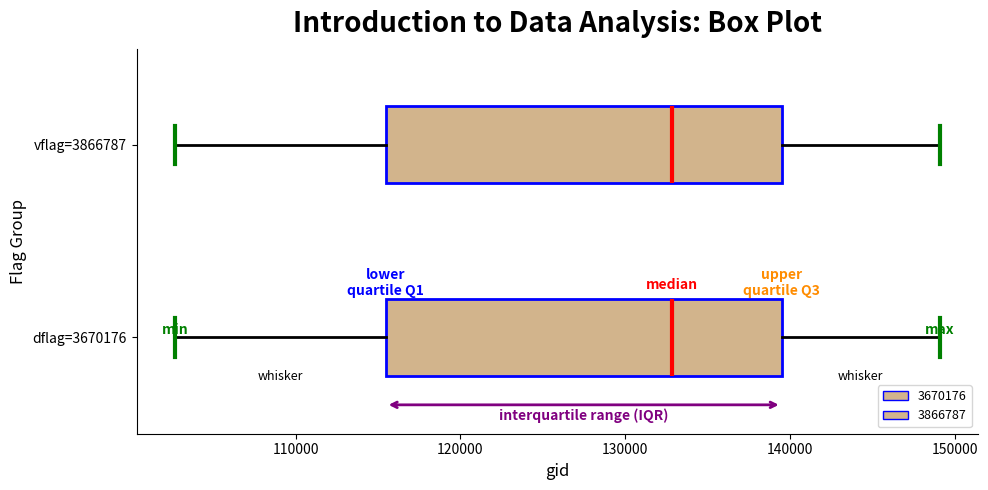

Reading bottom to top, transcribe this box plot: for each box, give where its median line is, the range the box spans, and where its two whiskers end, as read against the x-axis. The values are not printed on the chart, so give them approximately, as read against the axis.

dflag=3670176: median 133000, box 115000 to 139000, whiskers 103000 to 149000
vflag=3866787: median 133000, box 115000 to 139000, whiskers 103000 to 149000